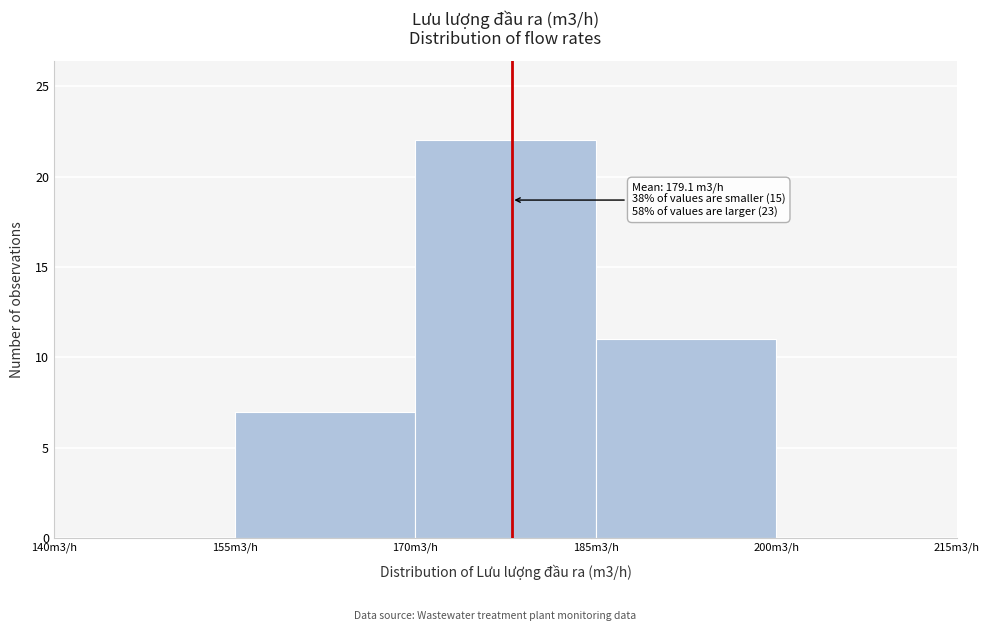

Reading right to left, what are all the values shown in this chart?

200m3/h=0	185m3/h=11	170m3/h=22	155m3/h=7	140m3/h=0